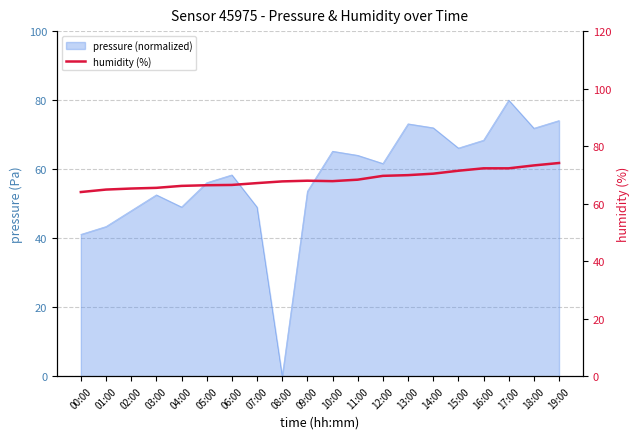

Reading left to right, extract all data points from this chart.

00:00=64.0	01:00=64.9	02:00=65.2	03:00=65.5	04:00=66.2	05:00=66.4	06:00=66.5	07:00=67.1	08:00=67.7	09:00=68.0	10:00=67.8	11:00=68.3	12:00=69.7	13:00=69.9	14:00=70.4	15:00=71.4	16:00=72.3	17:00=72.3	18:00=73.3	19:00=74.1